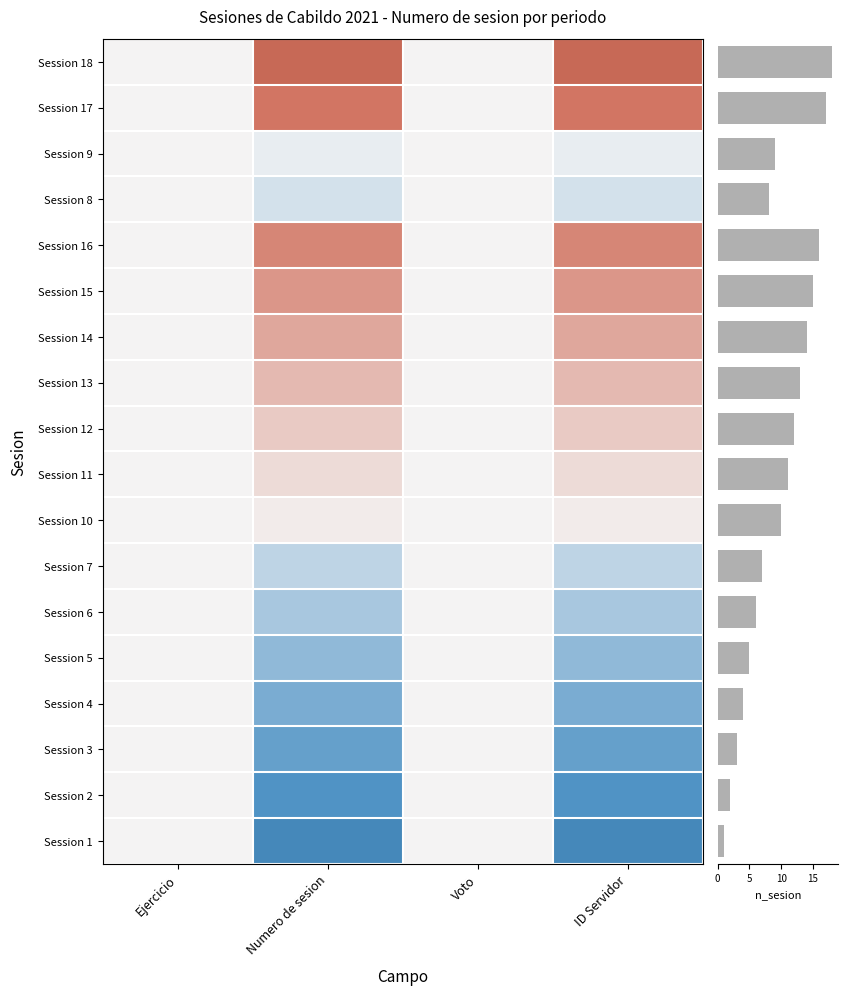

What is the average value?

10